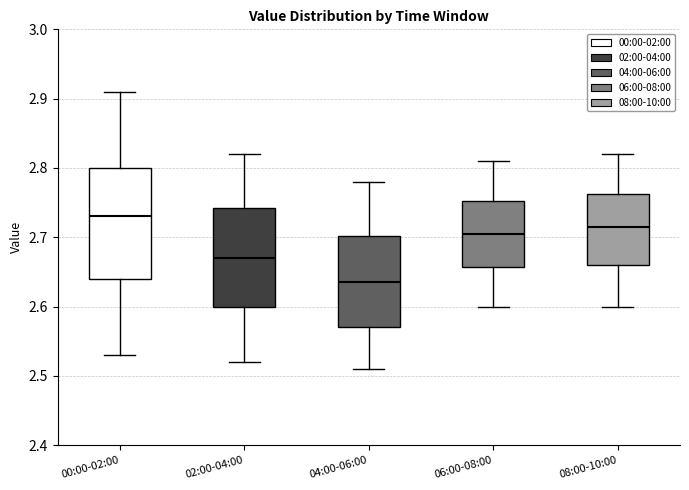

Comparing the boxes themselves (not the whiskers), which one is the tallest?

00:00-02:00